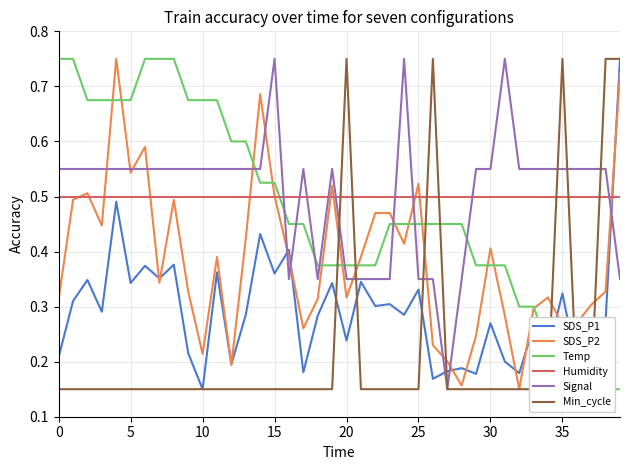

What is the approximate value of Signal at 34?

0.5